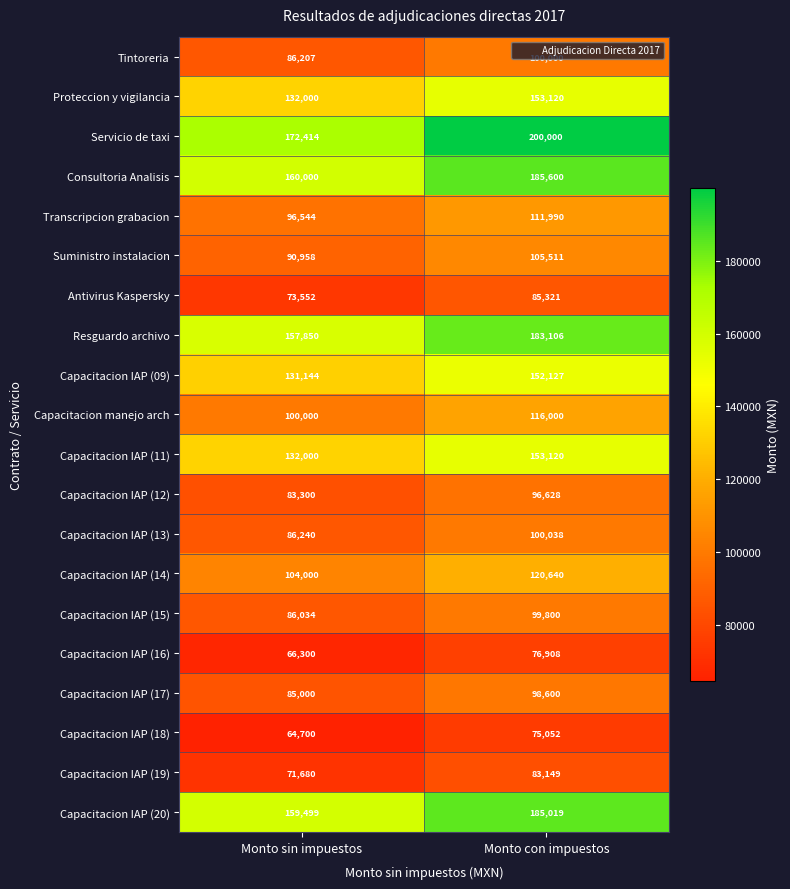

List the labels in order of Capacitacion IAP (20) value, largest first.

Monto con impuestos, Monto sin impuestos